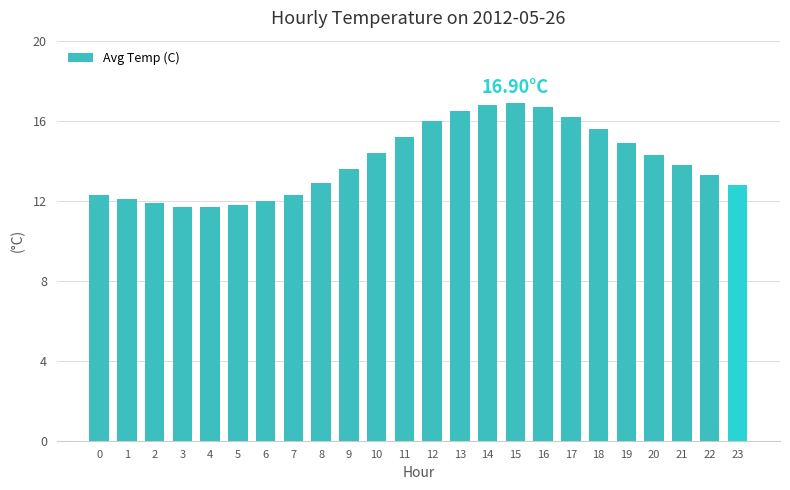

What value does the data have at 23?

12.8